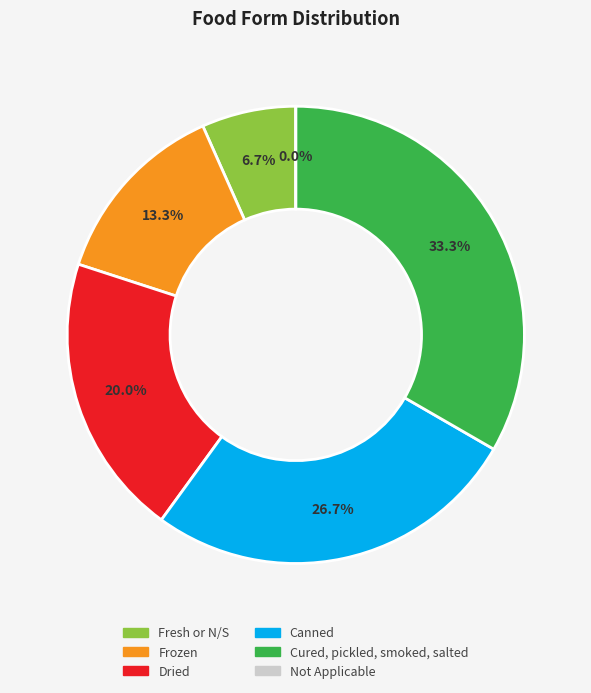

To the nearest percent, what is the difference between the largest and smallest slice percentages?

33%